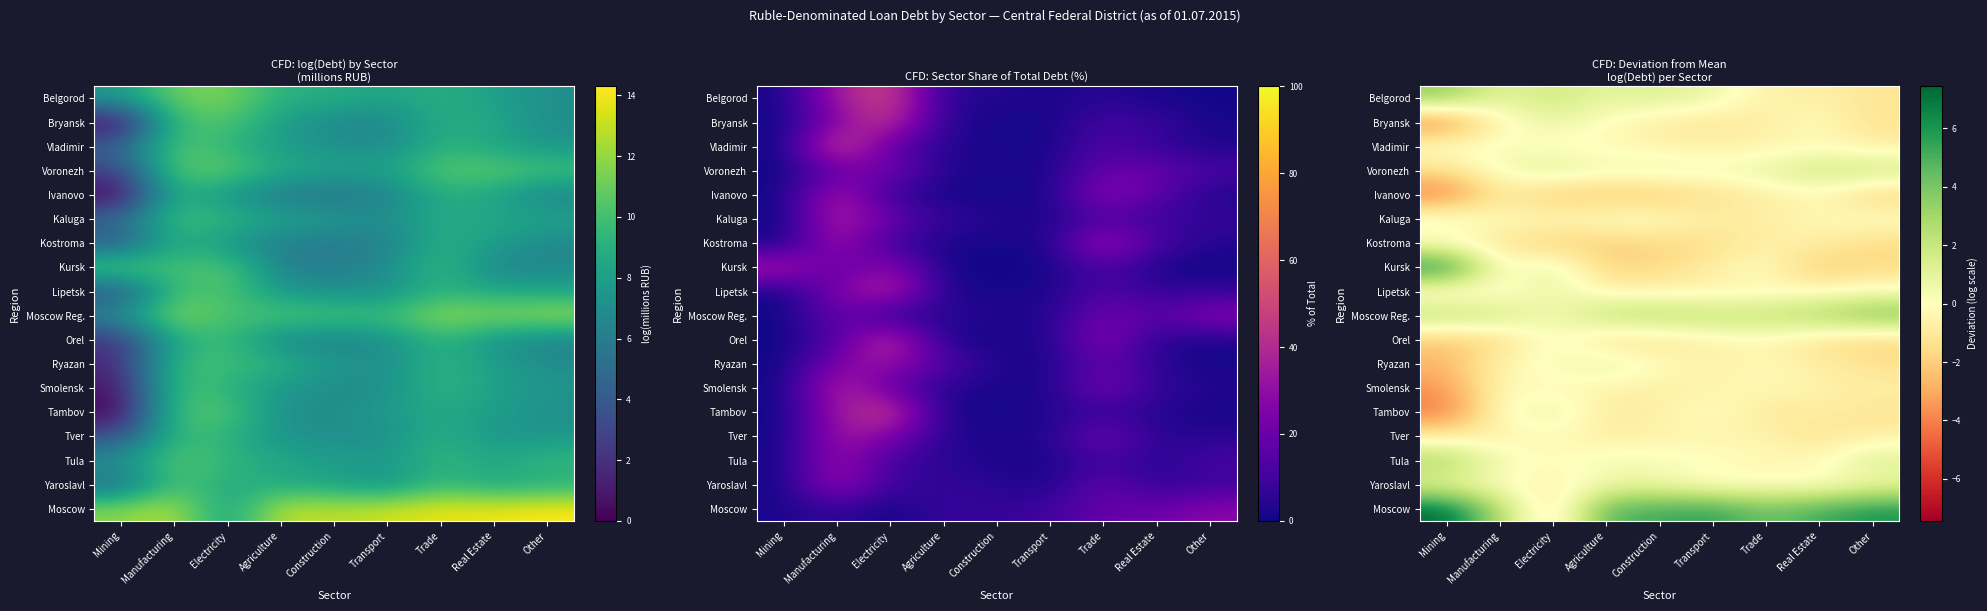

At Trade, list the series in order from largest to smallest.

Moscow, Moscow Reg., Voronezh, Kursk, Yaroslavl, Smolensk, Ryazan, Orel, Tula, Tver, Lipetsk, Vladimir, Kostroma, Belgorod, Bryansk, Kaluga, Ivanovo, Tambov